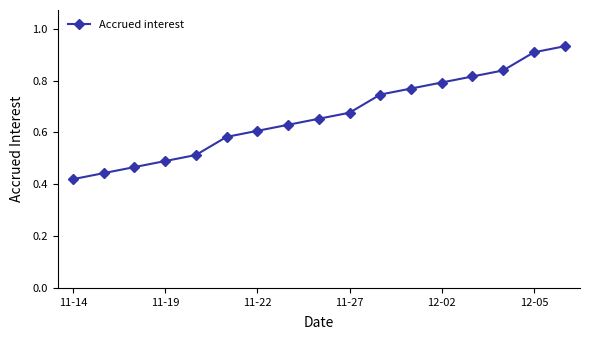

How many values are between 0 and 1?

17